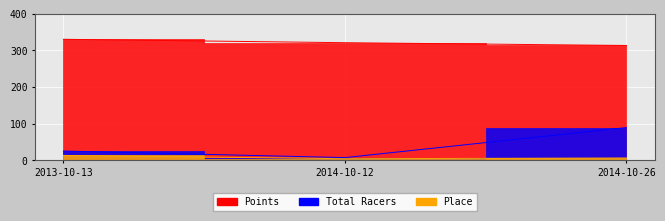

How many distinct data groups are displayed?

3